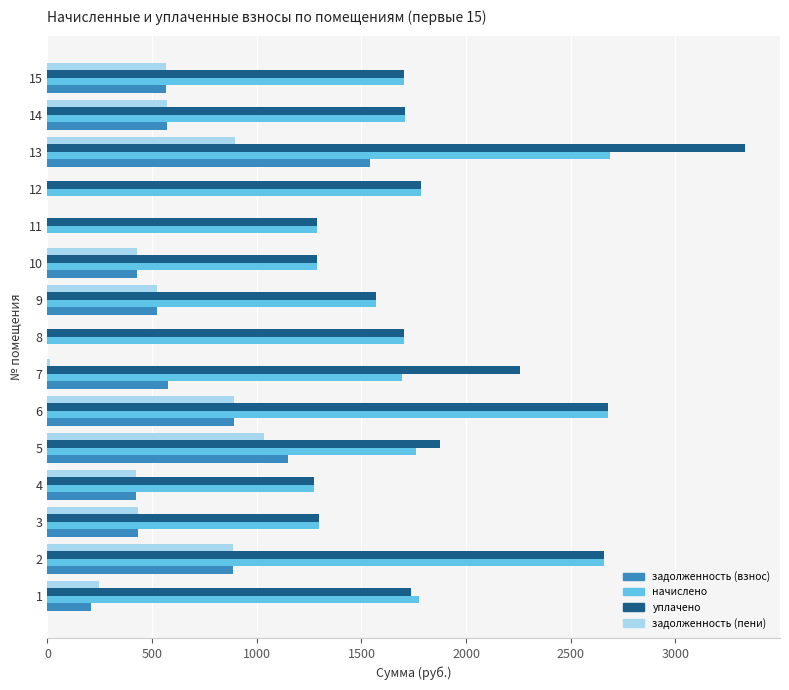

What is the total value across all series at 4?

3398.1